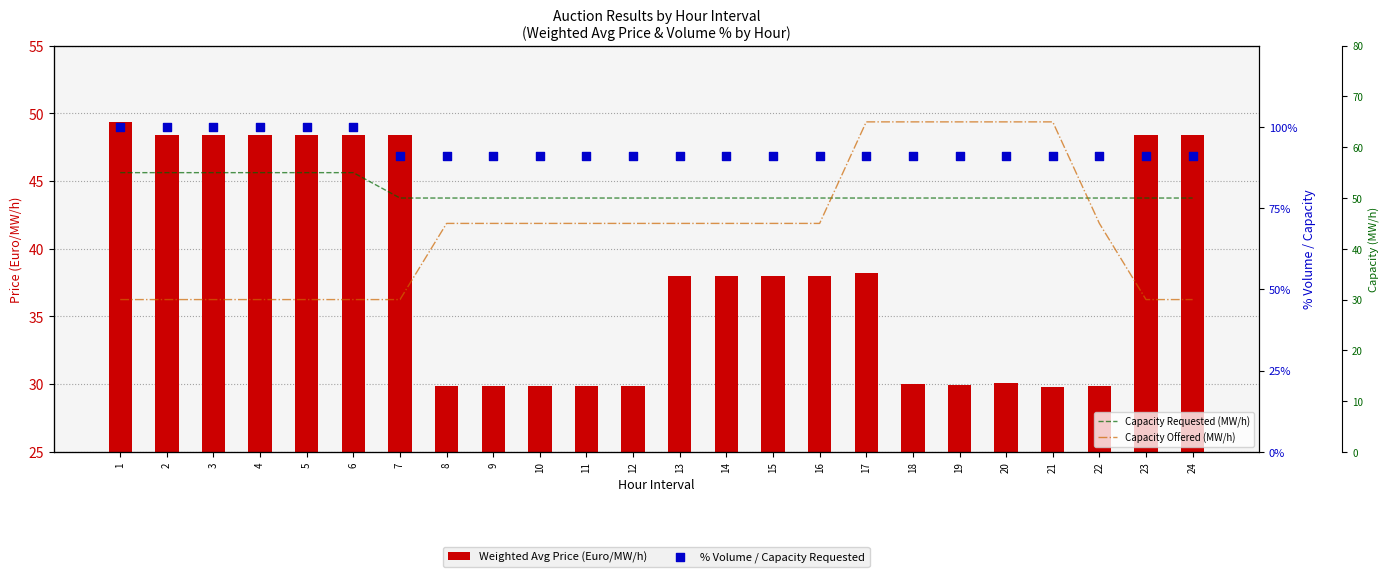

Which series contains the lowest Y value?

Weighted Avg Price (Euro/MW/h)